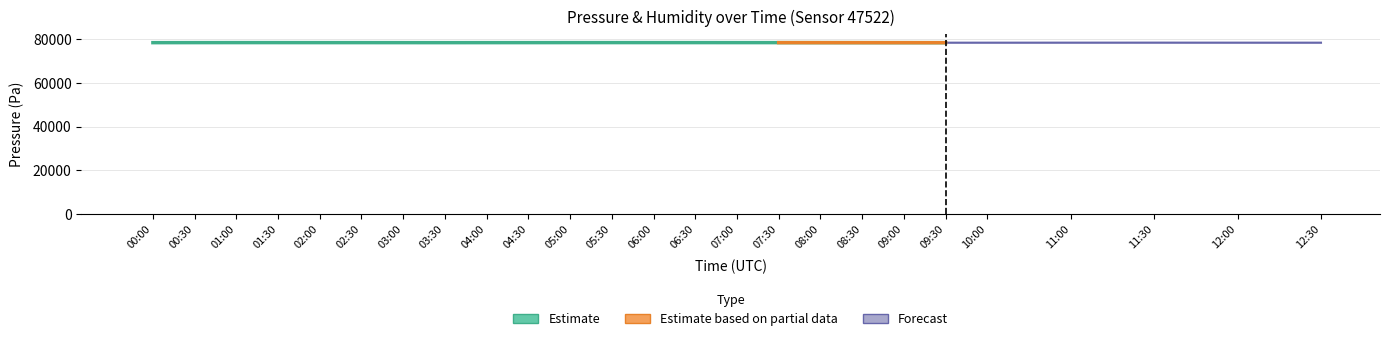

Which has a higher value, 02:00 or 05:30?

05:30